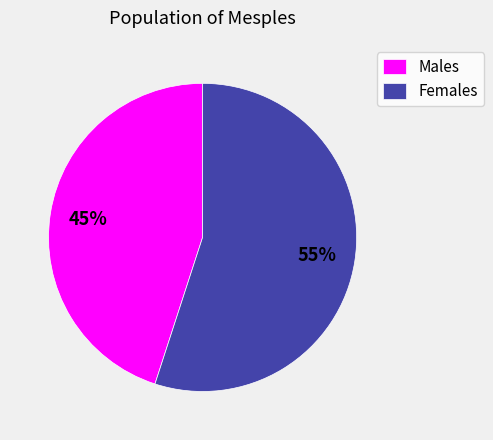

Between Males and Females, which is larger?

Females